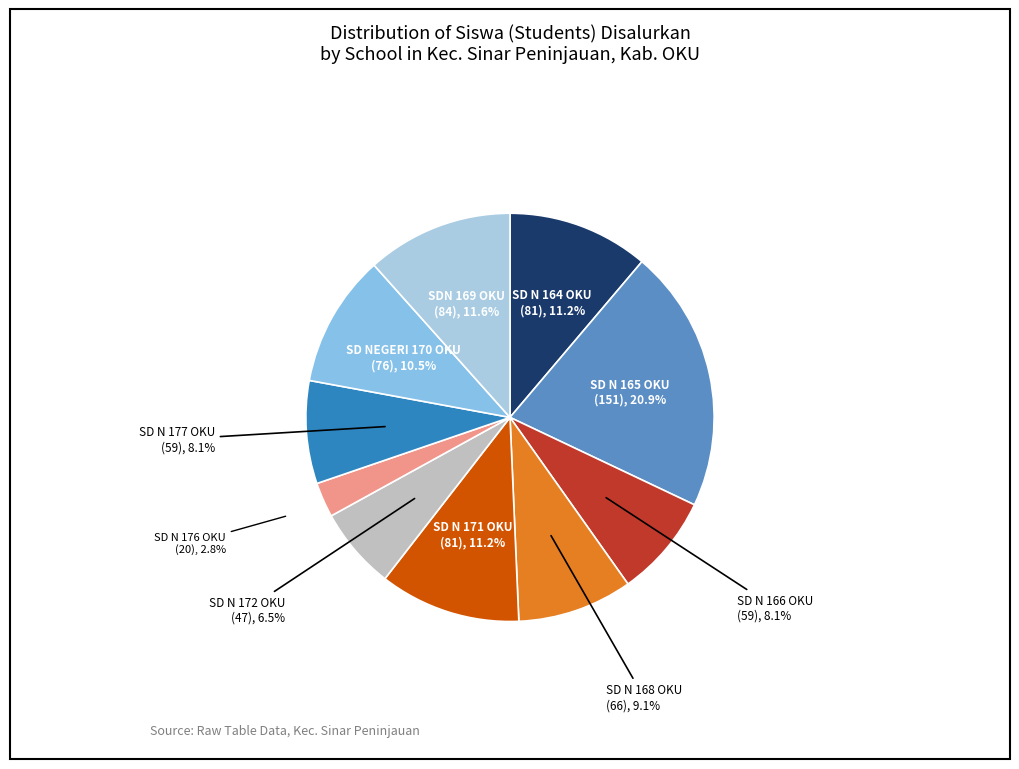

What is the change in value from SD NEGERI 170 OKU to SDN 169 OKU?

+8